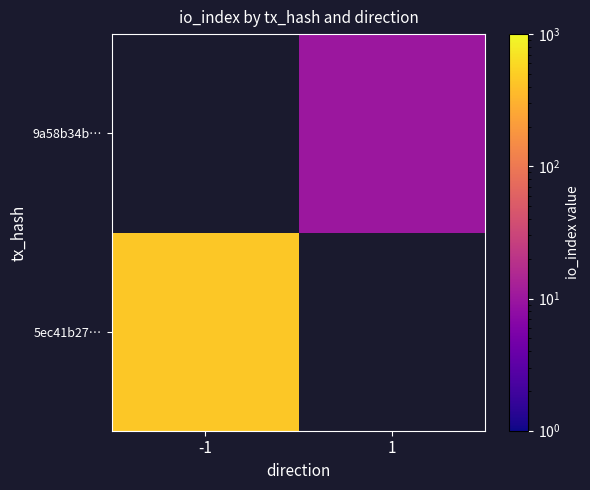

How many values in 5ec41b27… are above zero?

1